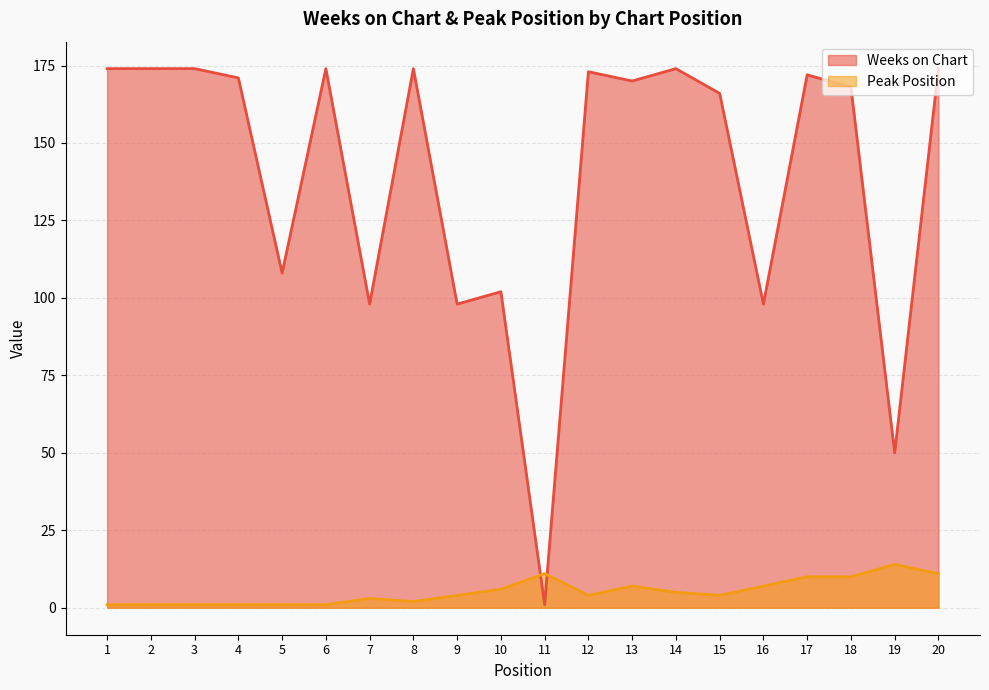

Count the number of categories in the chart.

20